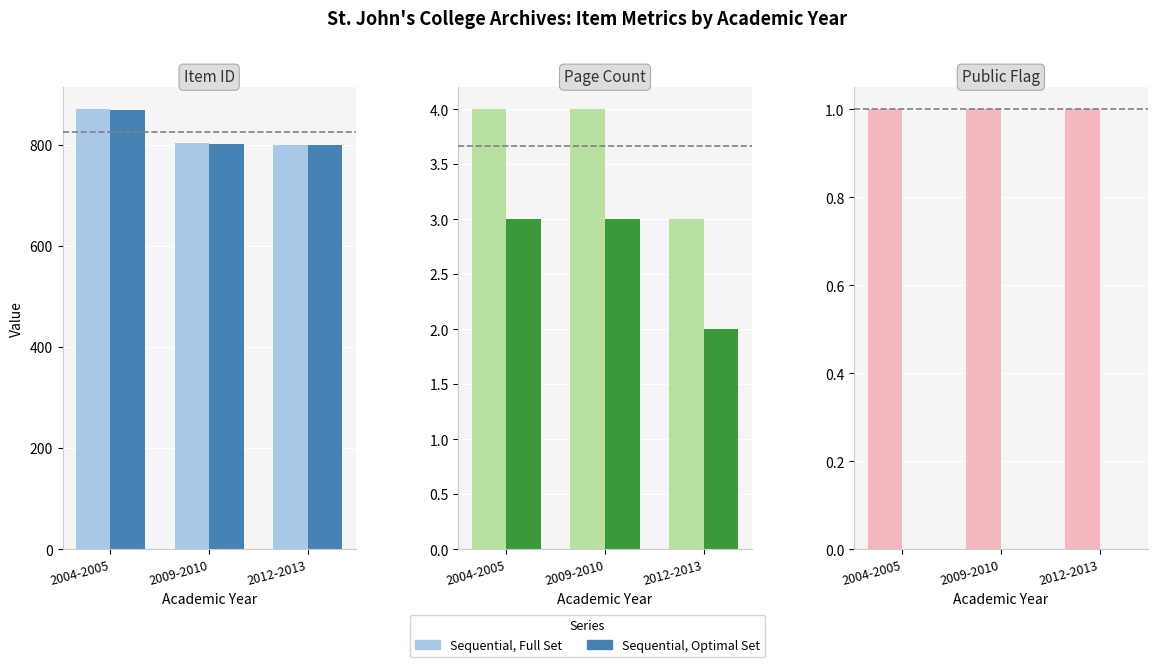

What is the value of the Sequential, Full Set bar at the 2nd from the left?

1